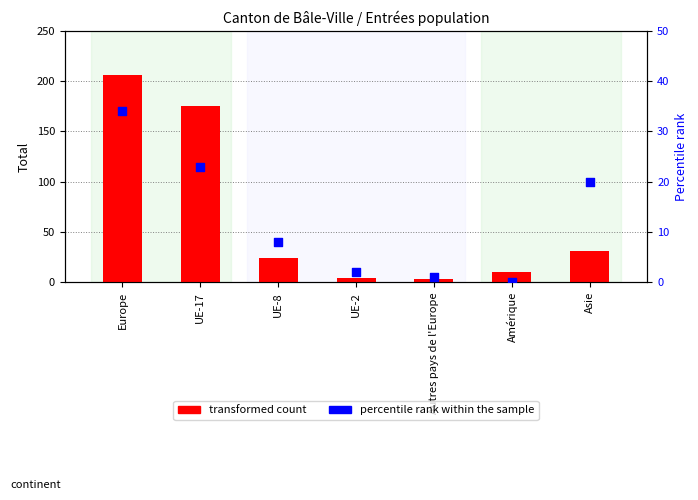

Which series has the largest total across all categories?

transformed count